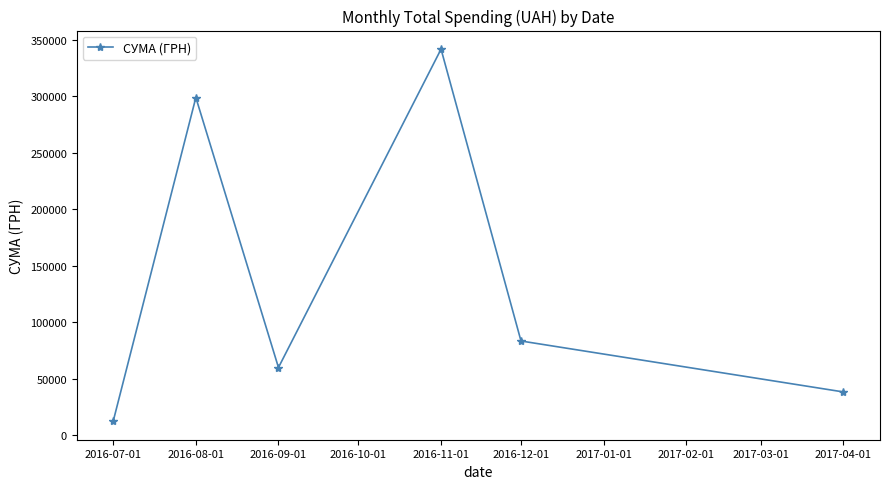

At which label does the data first exceed 83462?

2016-08-01